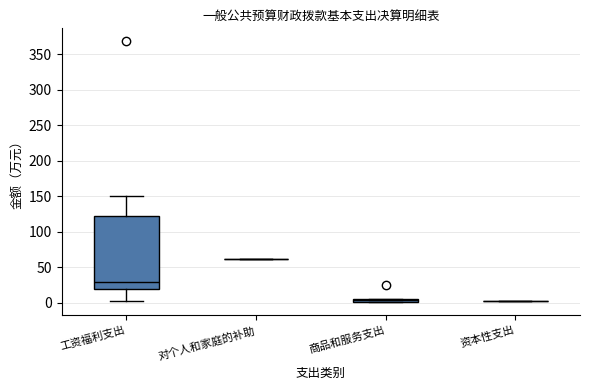

Comparing the boxes themselves (not the whiskers), which one is the tallest?

工资福利支出